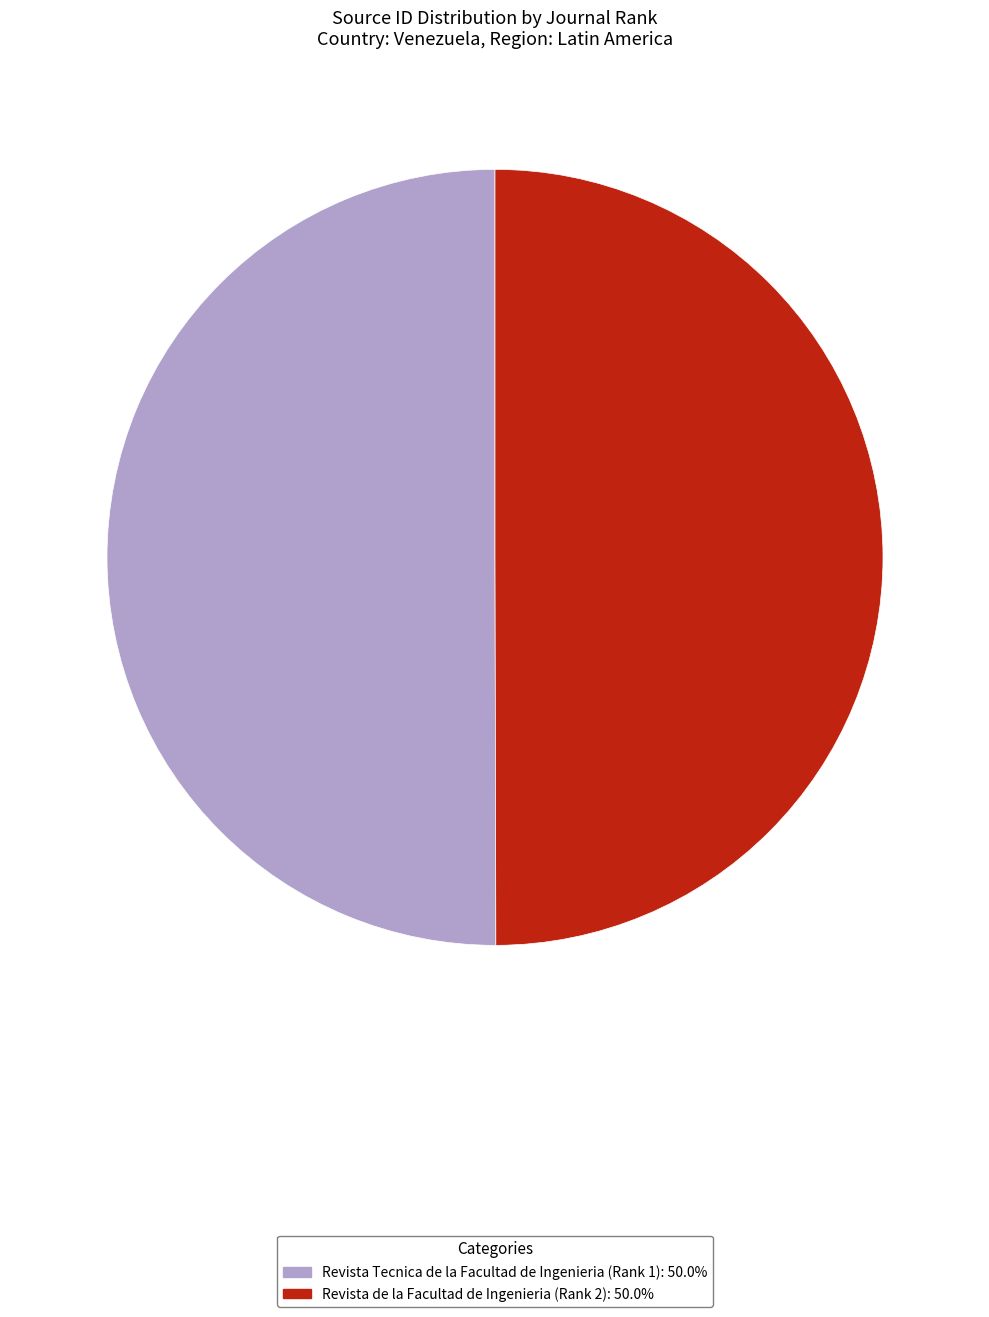

True or false: Revista Tecnica de la Facultad de Ingenieria (Rank 1) accounts for 60% of the total.

False